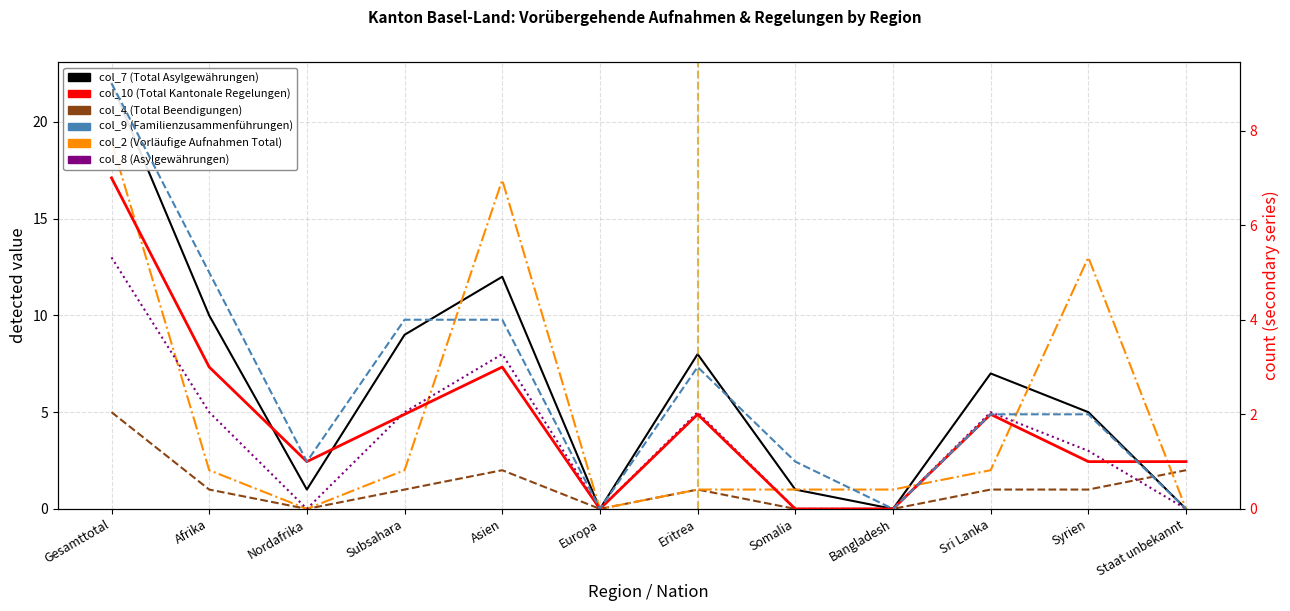

At how many categories does at least one series exceed 1?

8